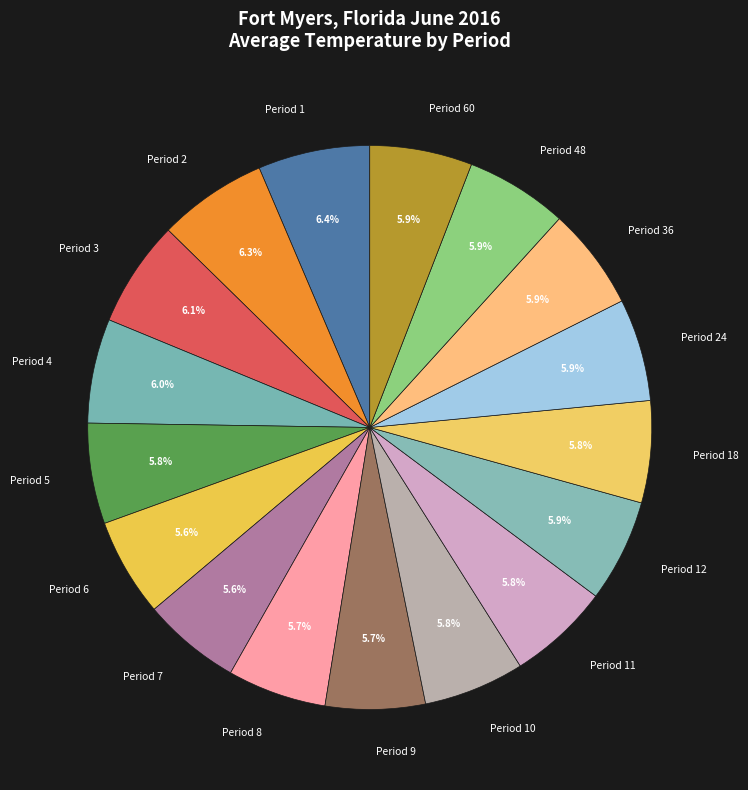

What is the ratio of the value at Period 1 to the value at Period 24?

1.1